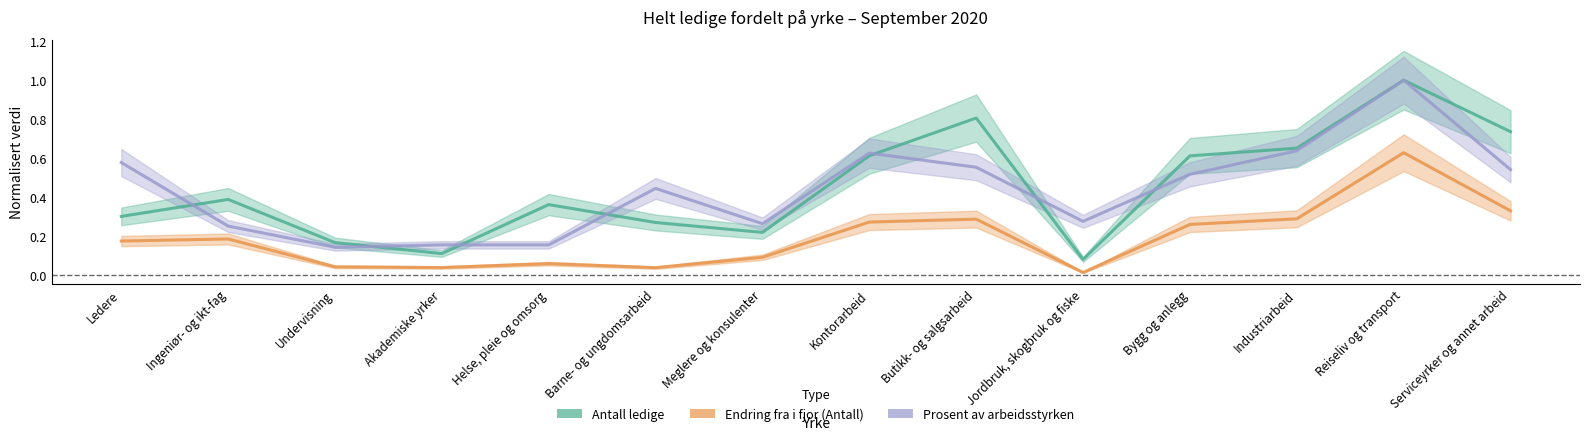

What position from the right is Ingeniør- og ikt-fag?

13